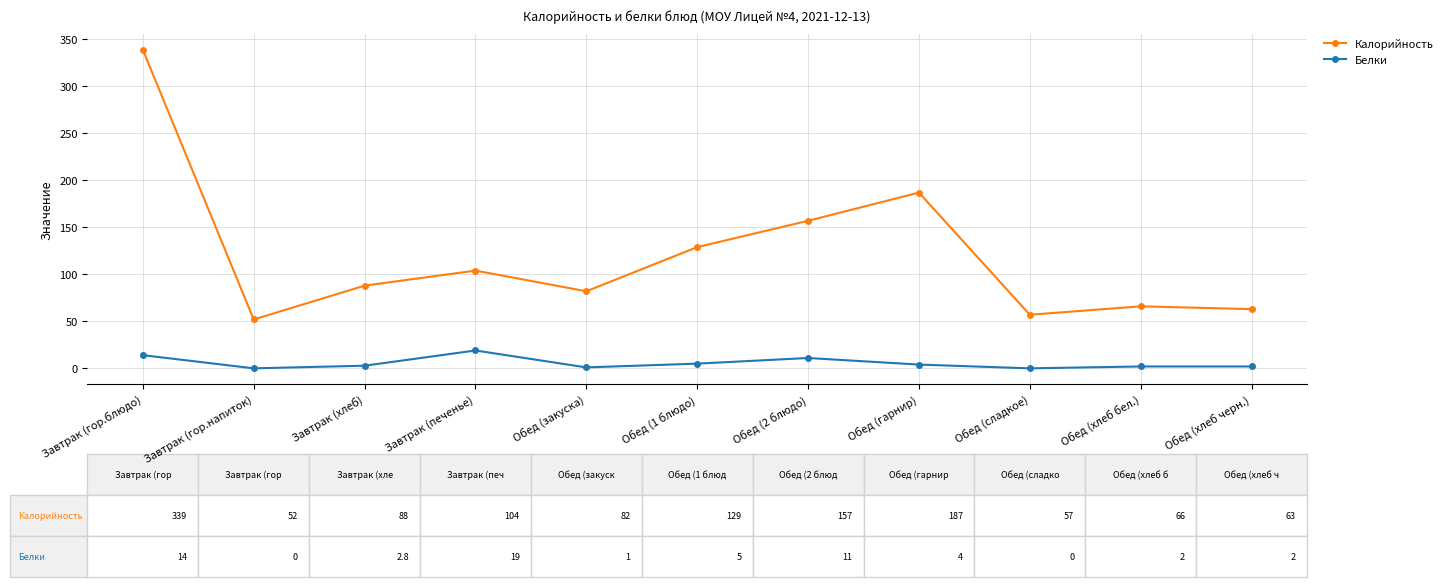

Where is Калорийность nearest to the value 195?

Обед (гарнир)